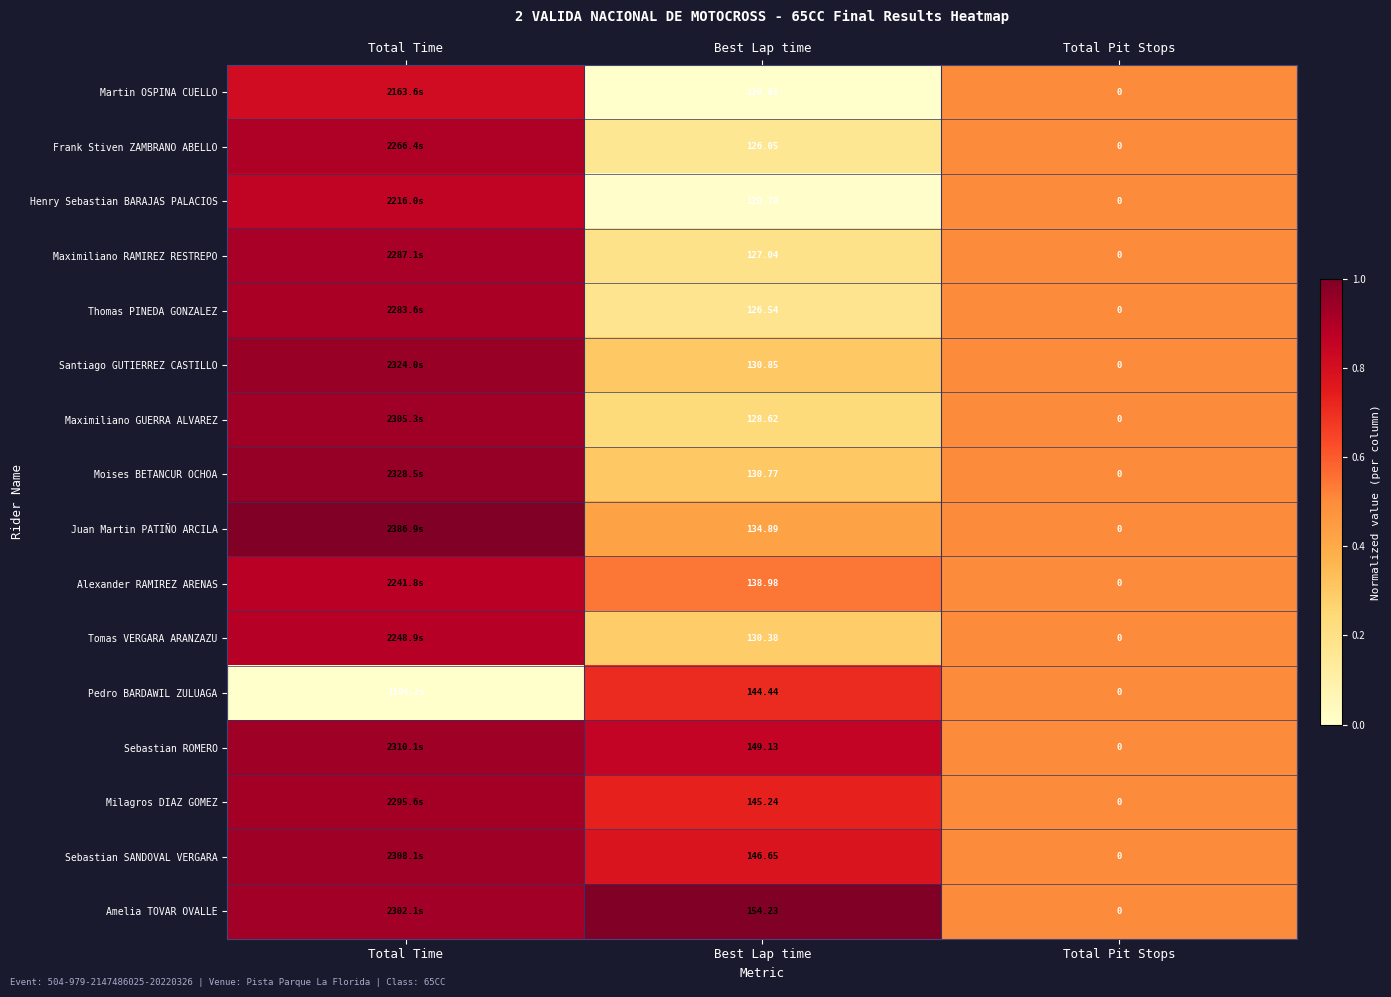

Between Best Lap time and Total Pit Stops, which series saw the biggest shift?

Amelia TOVAR OVALLE